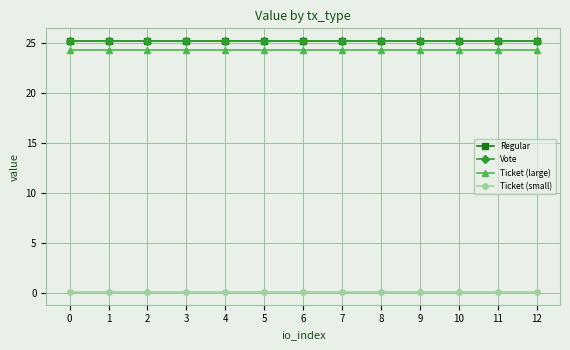

Which series changed the most between 3 and 11?

Regular